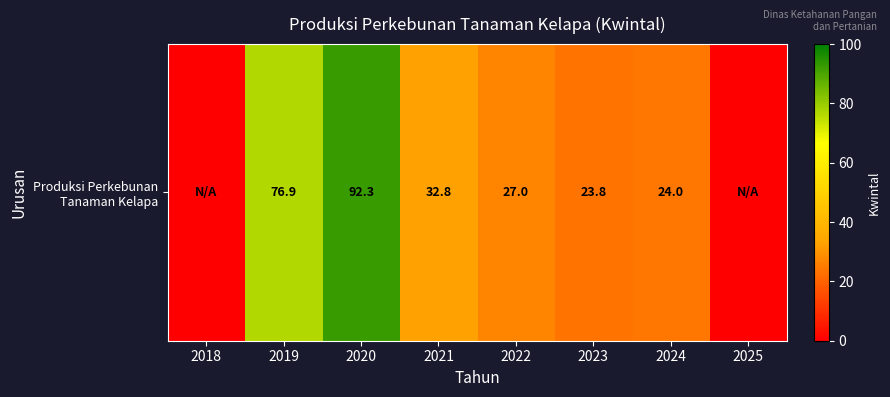

Reading left to right, transcribe all the data shown in this chart.

0.0	76.9	92.3	32.8	27.0	23.8	24.0	0.0